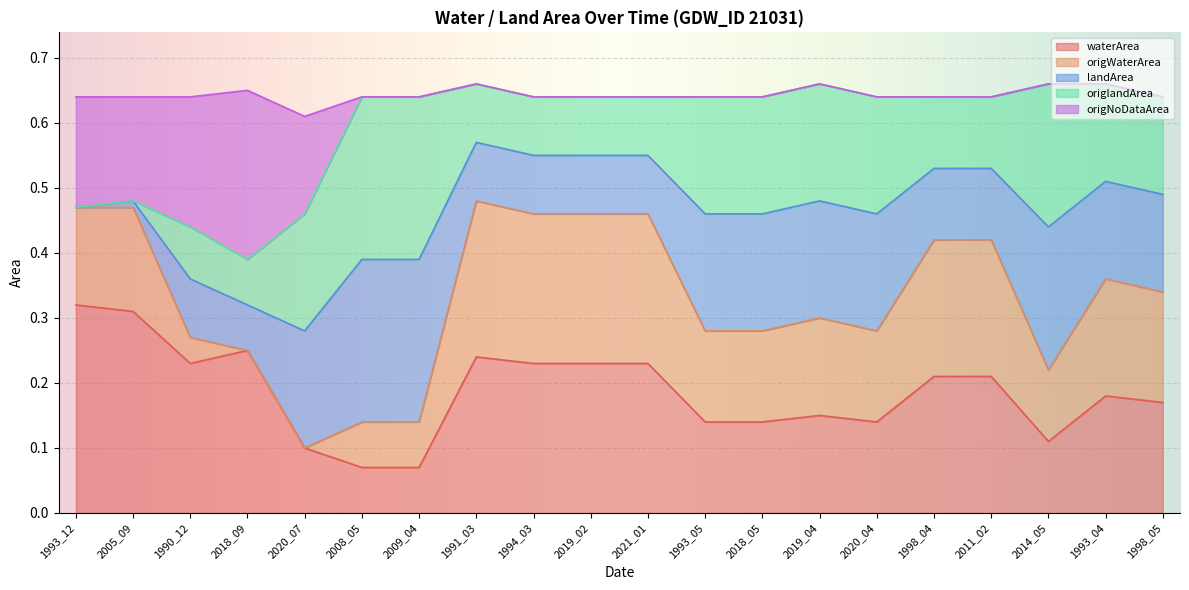

What is the difference between the highest and lowest values at 2019_02?

0.4